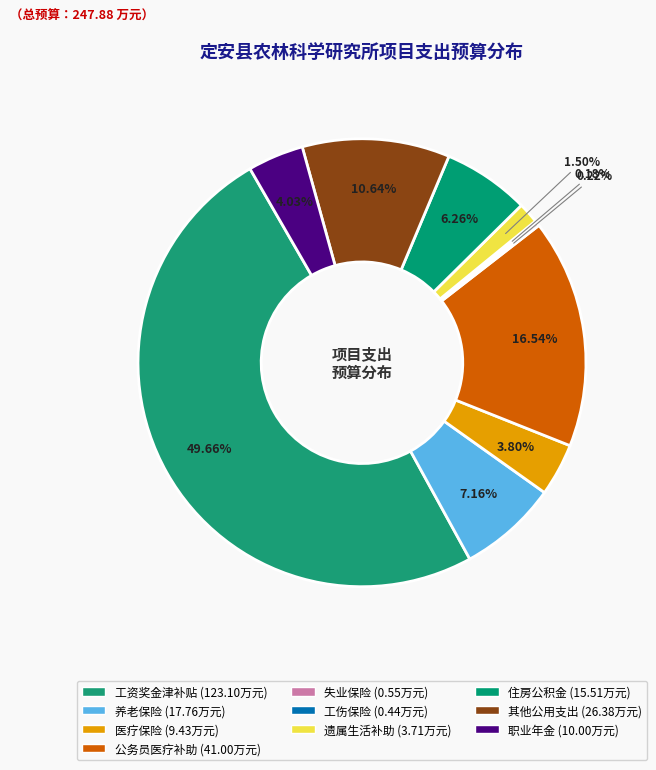

What is the total percentage of 工资奖金津补贴 and 医疗保险?

53.5%